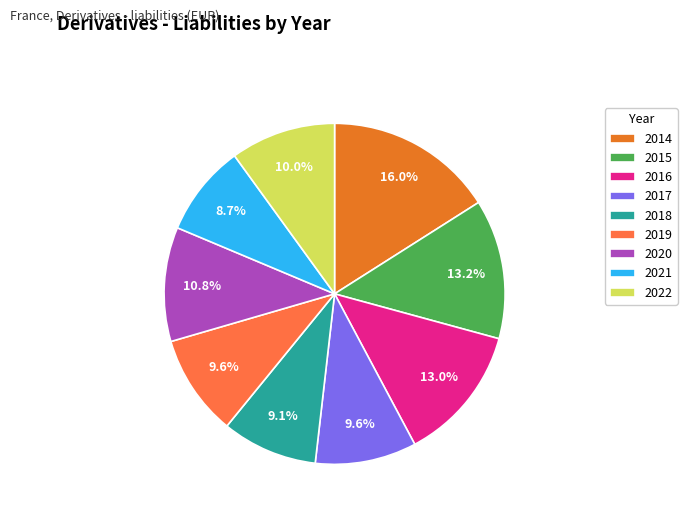

Between 2017 and 2021, which is larger?

2017